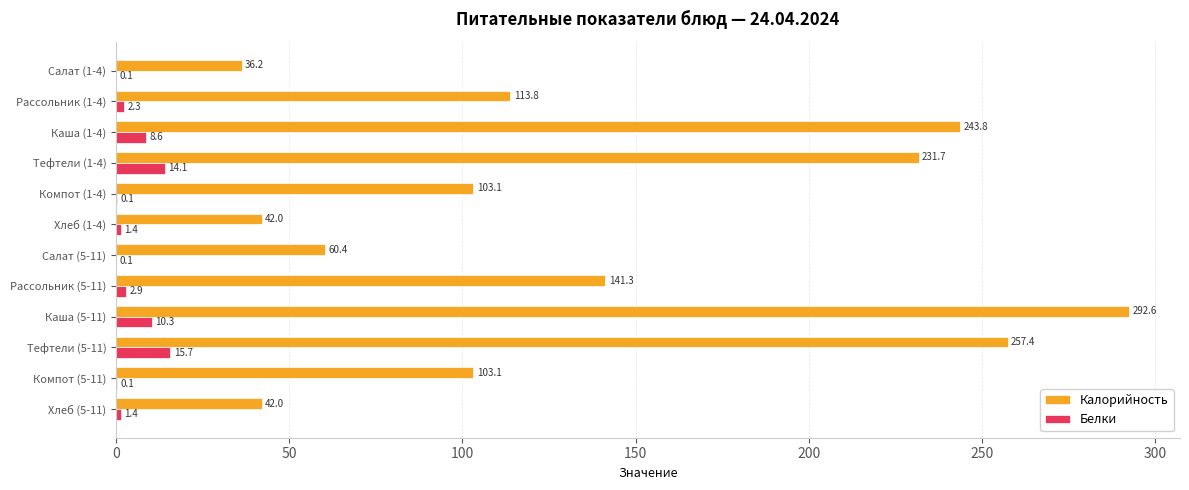

The Белки series shows 15.7 at Тефтели (5-11). True or false?

True